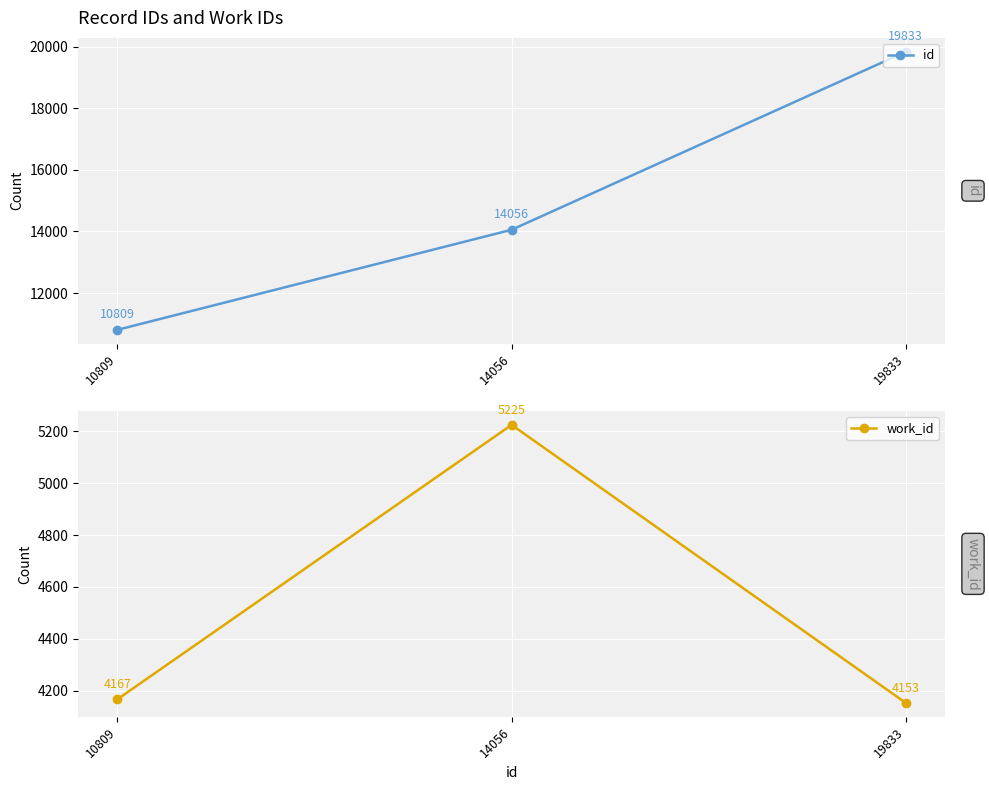

Which series has the largest total across all categories?

id